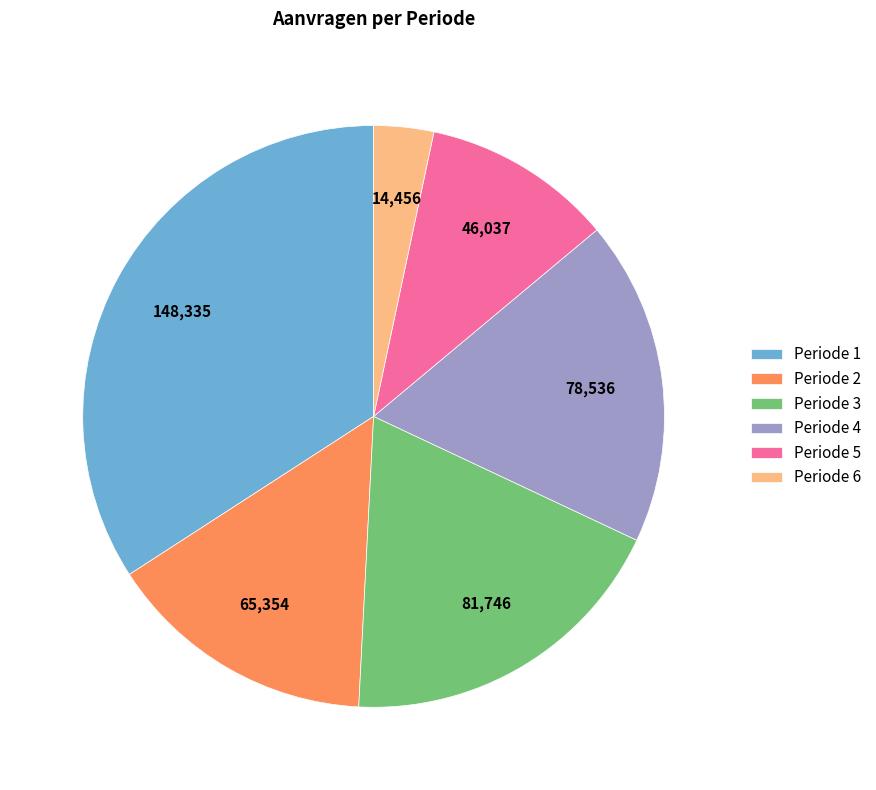

Is there a majority slice in this chart?

No